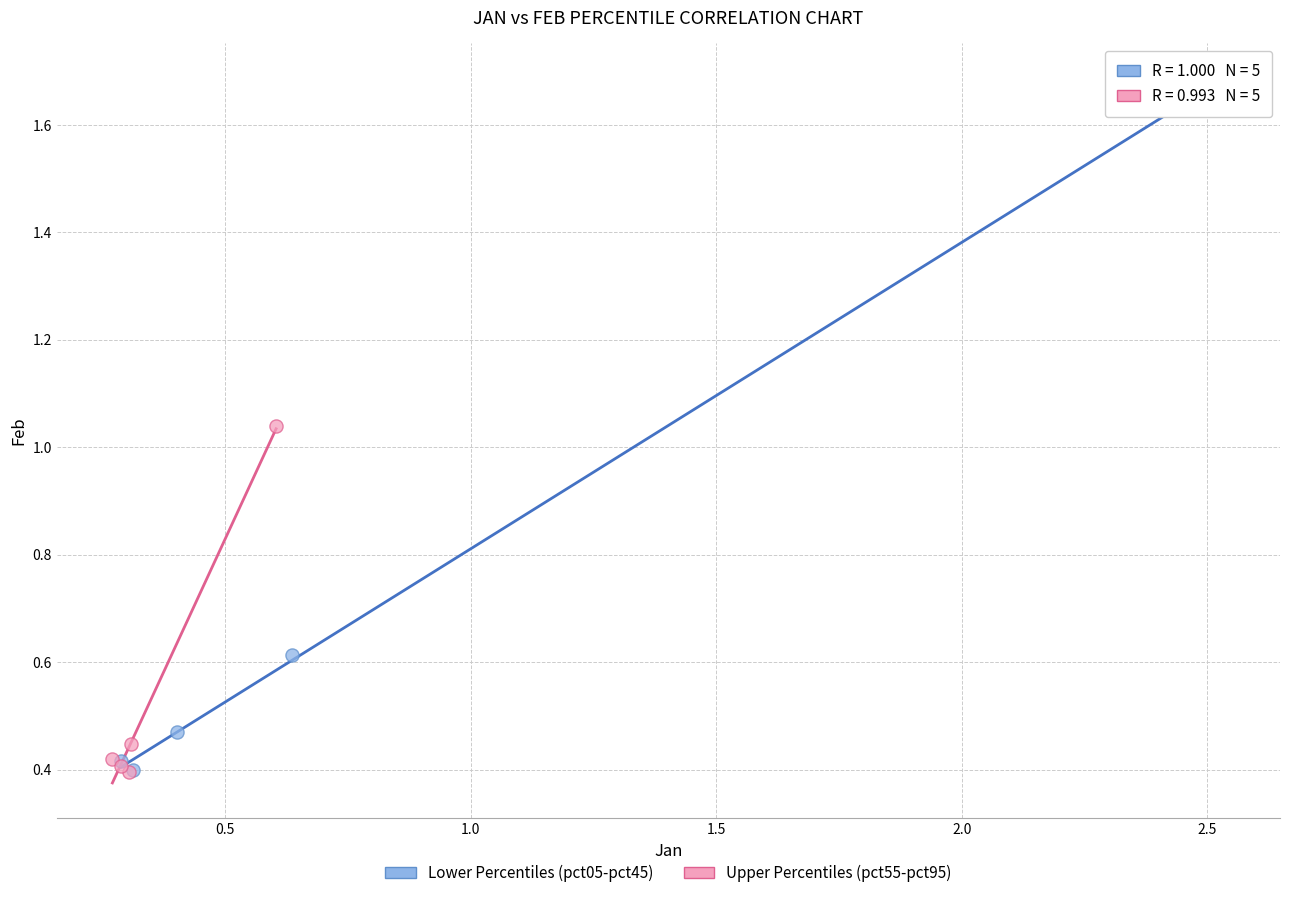

Which series reaches the maximum Y coordinate?

Lower Percentiles (pct05-pct45)